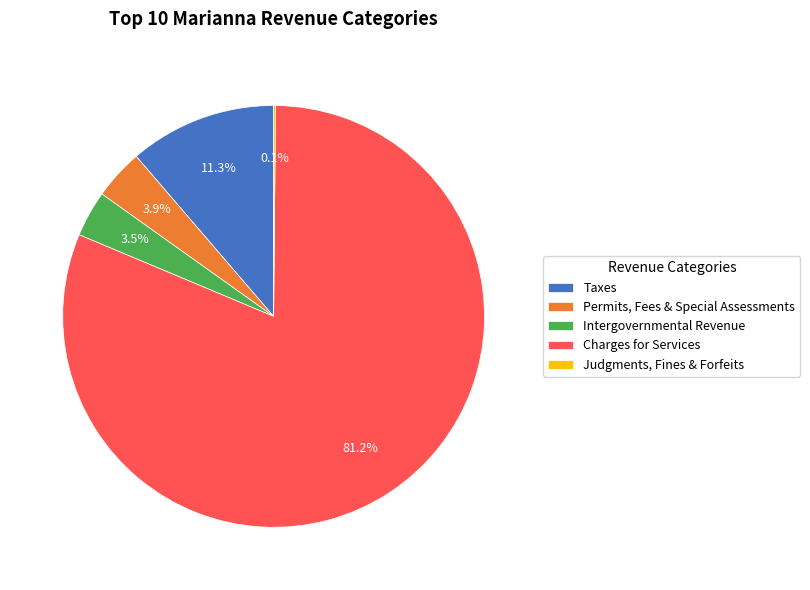

Which has a higher value, Intergovernmental Revenue or Charges for Services?

Charges for Services